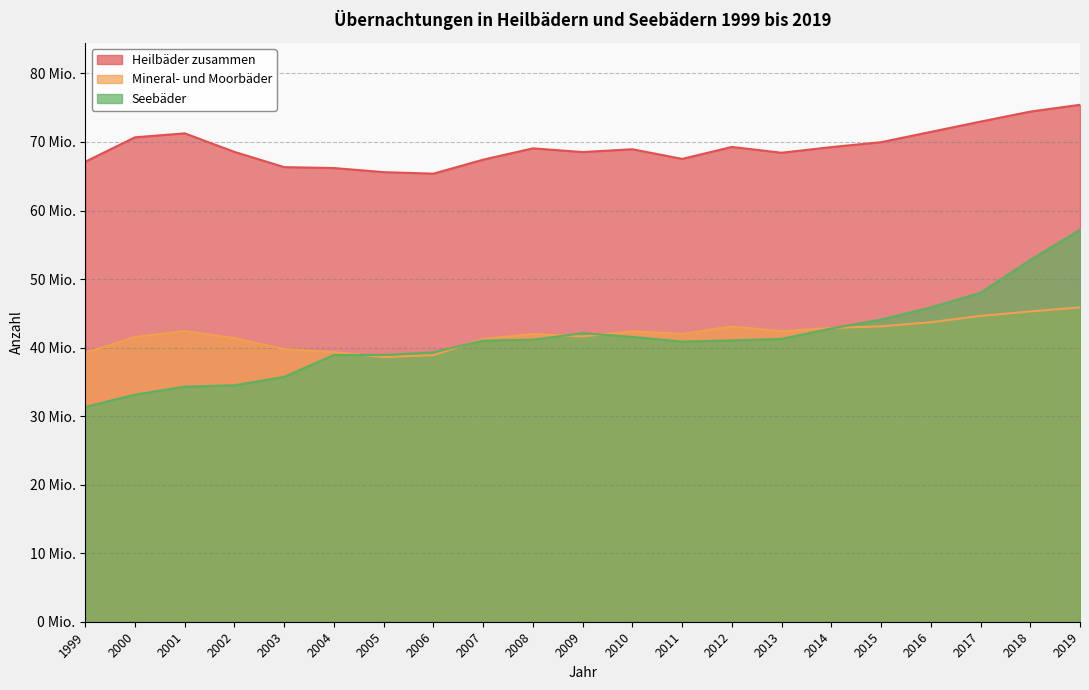

What is the maximum value shown in the chart?

75426490